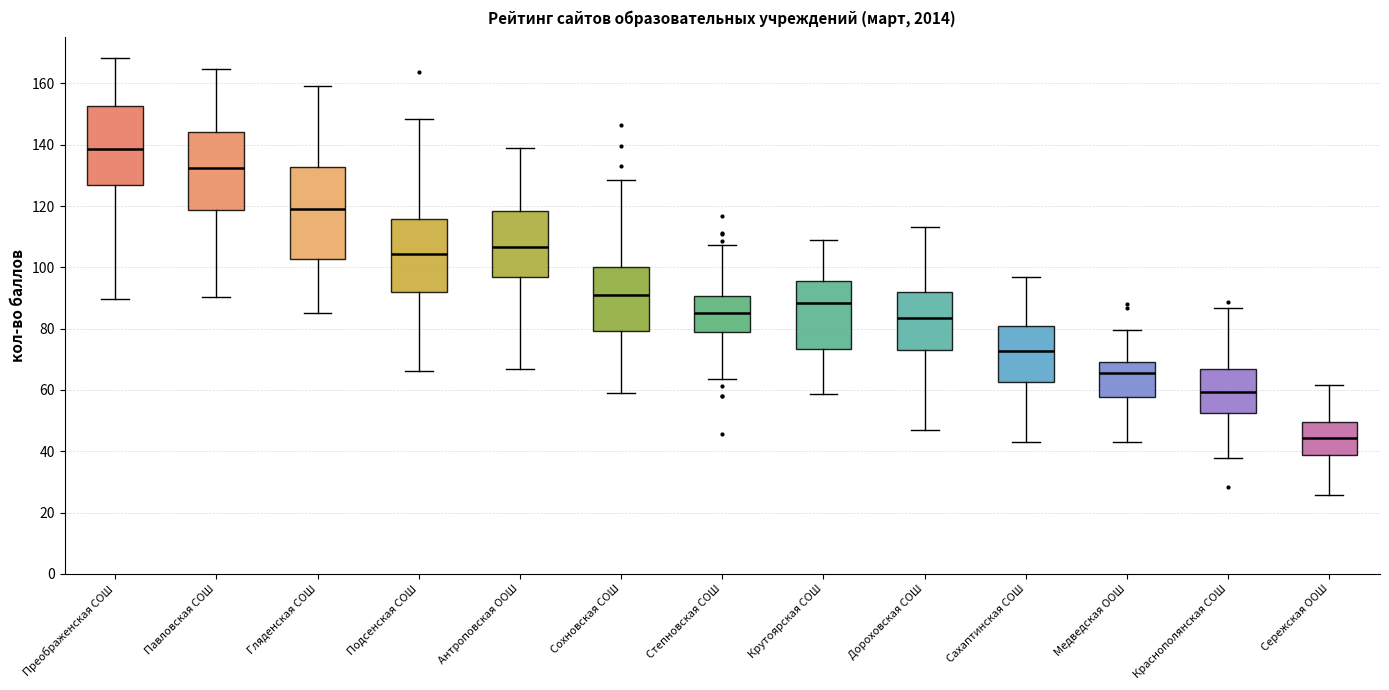

Reading left to right, transcribe this box plot: for each box, give where its median line is, the range the box spans, and where its two whiskers end, as read against the y-axis. The values are not printed on the chart, so give them approximately, as read against the axis.

Преображенская СОШ: median 138, box 126 to 152, whiskers 90 to 168
Павловская СОШ: median 132, box 118 to 144, whiskers 90 to 164
Гляденская СОШ: median 118, box 102 to 132, whiskers 86 to 160
Подсенская СОШ: median 104, box 92 to 116, whiskers 66 to 148
Антроповская ООШ: median 106, box 96 to 118, whiskers 66 to 138
Сохновская СОШ: median 92, box 80 to 100, whiskers 58 to 128
Степновская СОШ: median 86, box 80 to 90, whiskers 64 to 108
Крутоярская СОШ: median 88, box 74 to 96, whiskers 58 to 108
Дороховская СОШ: median 84, box 74 to 92, whiskers 46 to 114
Сахаптинская СОШ: median 72, box 62 to 80, whiskers 42 to 96
Медведская ООШ: median 66, box 58 to 70, whiskers 44 to 80
Краснополянская СОШ: median 60, box 52 to 66, whiskers 38 to 86
Сережская ООШ: median 44, box 38 to 50, whiskers 26 to 62